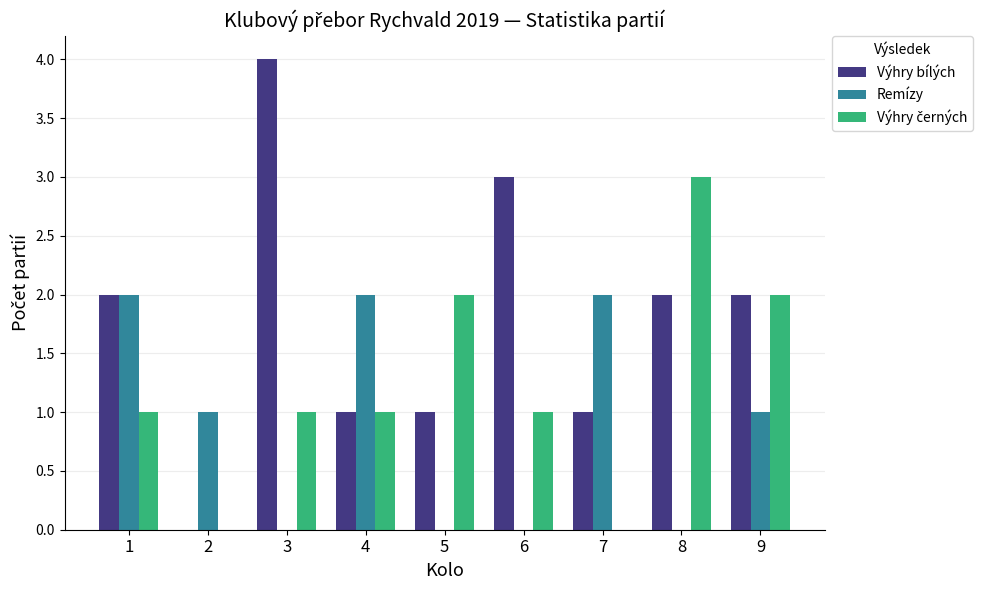

What is the maximum value shown in the chart?

4